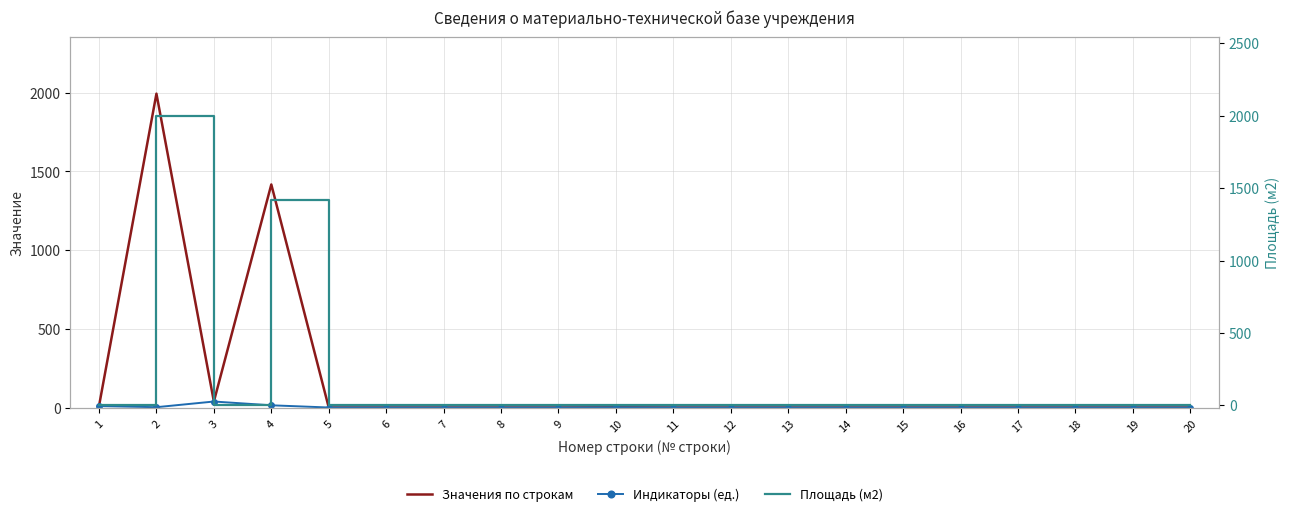

List the series in order of their peak value, lowest first.

Индикаторы (ед.), Значения по строкам, Площадь (м2)